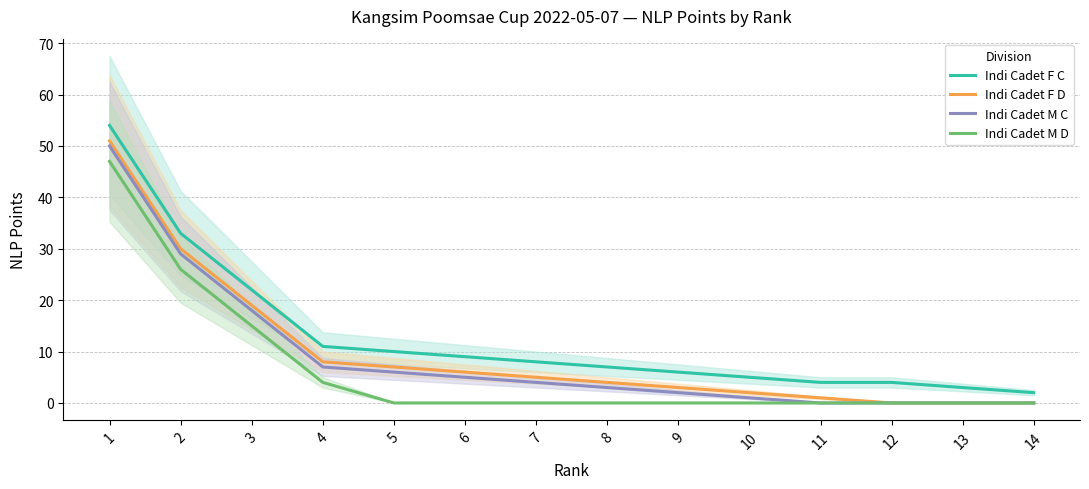

At which label does Indi Cadet F C reach its peak?

1